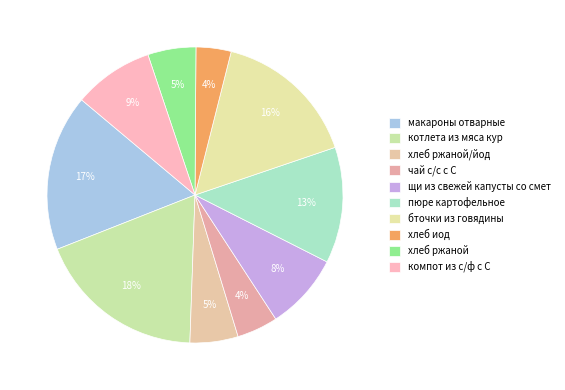

What is the change in value from щи из свежей капусты со смет to бточки из говядины?

+97.0